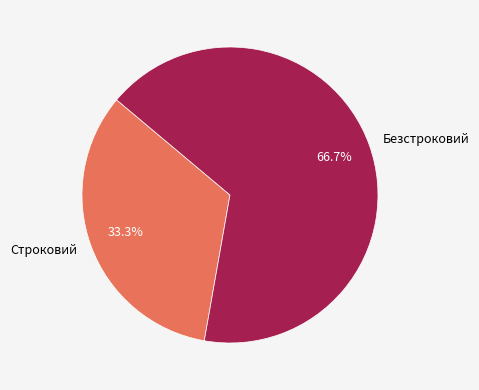

How many slices are in this pie chart?

2